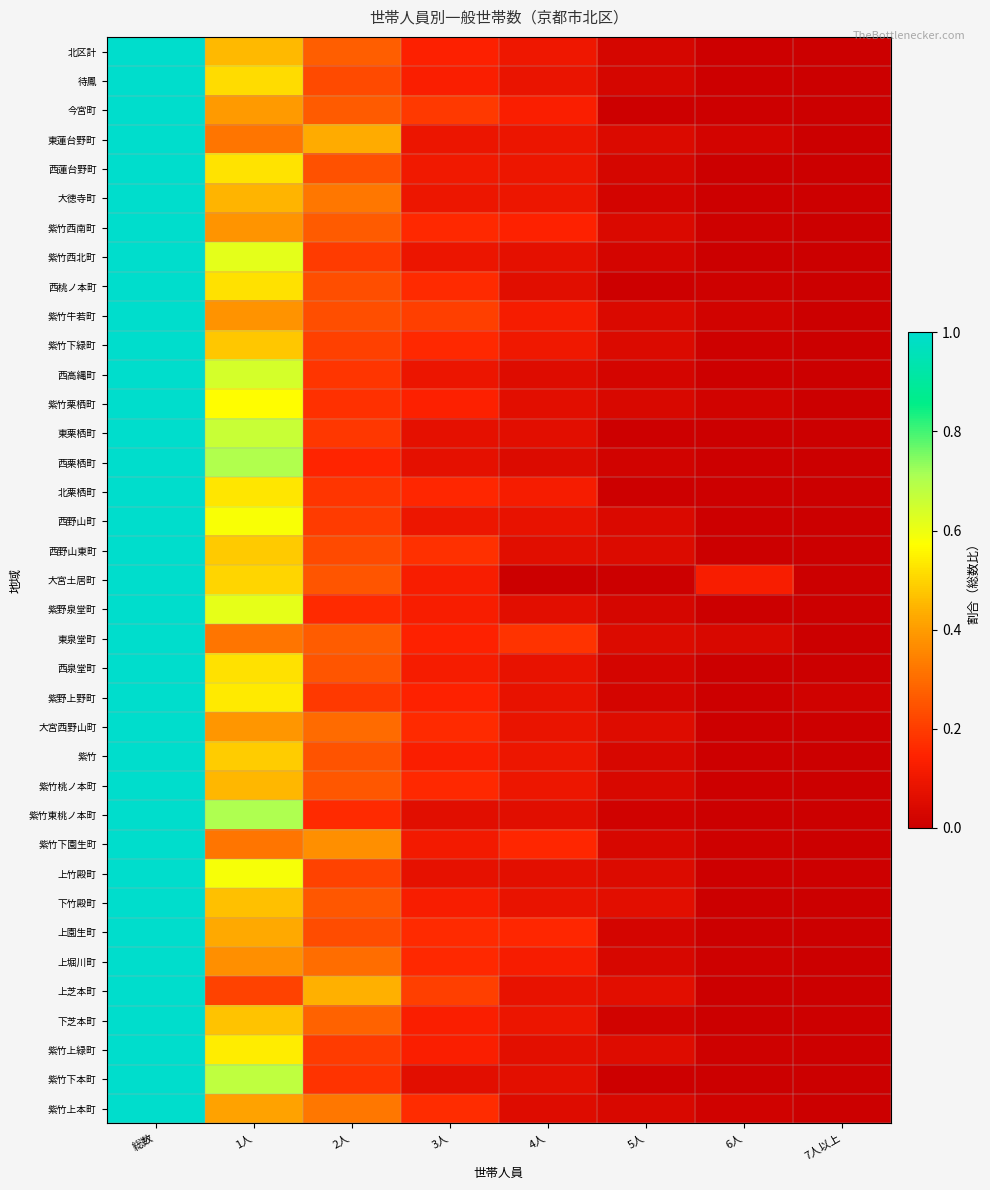

Which has a higher value, 総数 or 4人?

総数